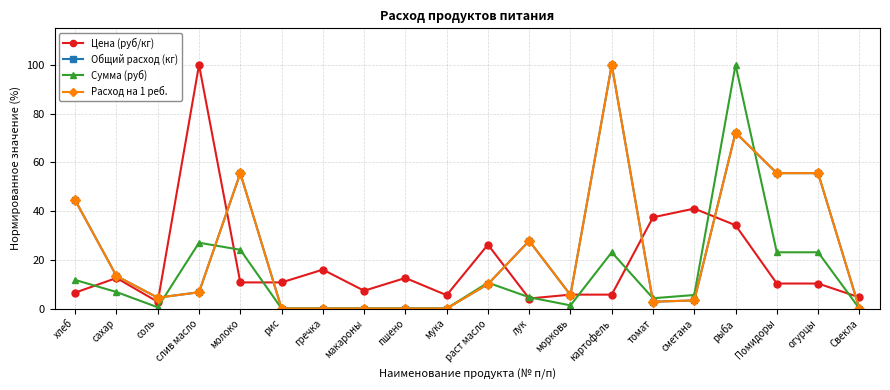

At сметана, list the series in order from smallest to largest.

Расход на 1 реб., Общий расход (кг), Сумма (руб), Цена (руб/кг)